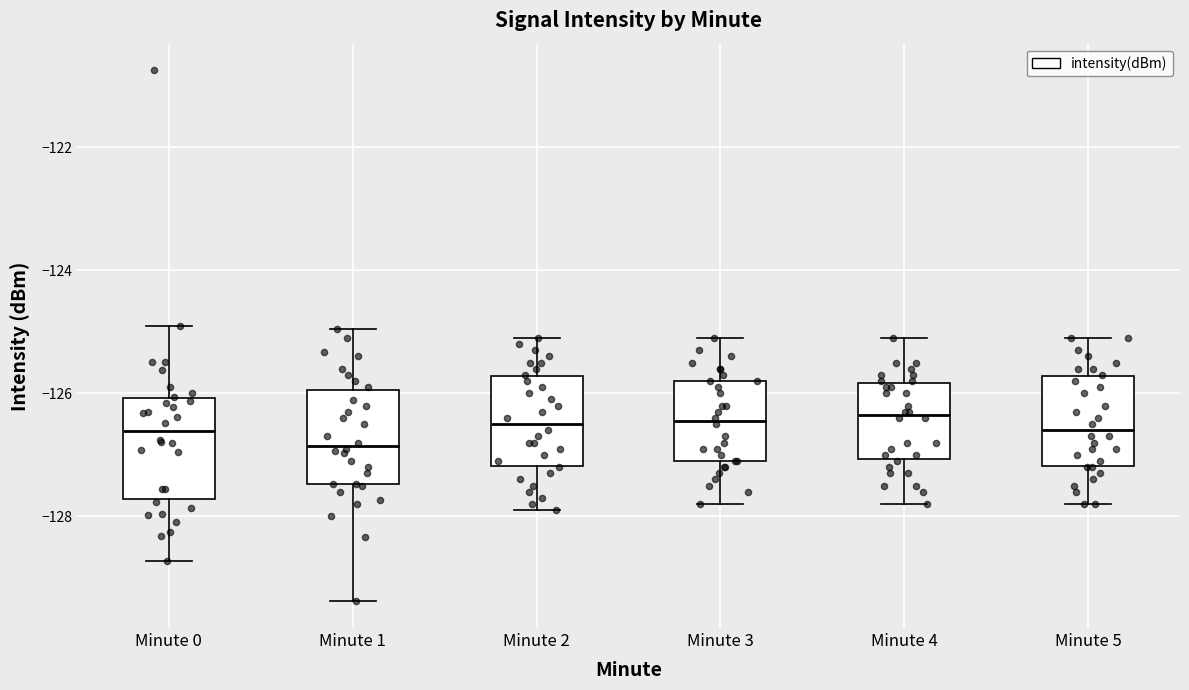

Where is the lower edge of the box for Minute 4 on the y-axis? The values are not printed on the chart, so give them approximately, as read against the axis.

-127.0